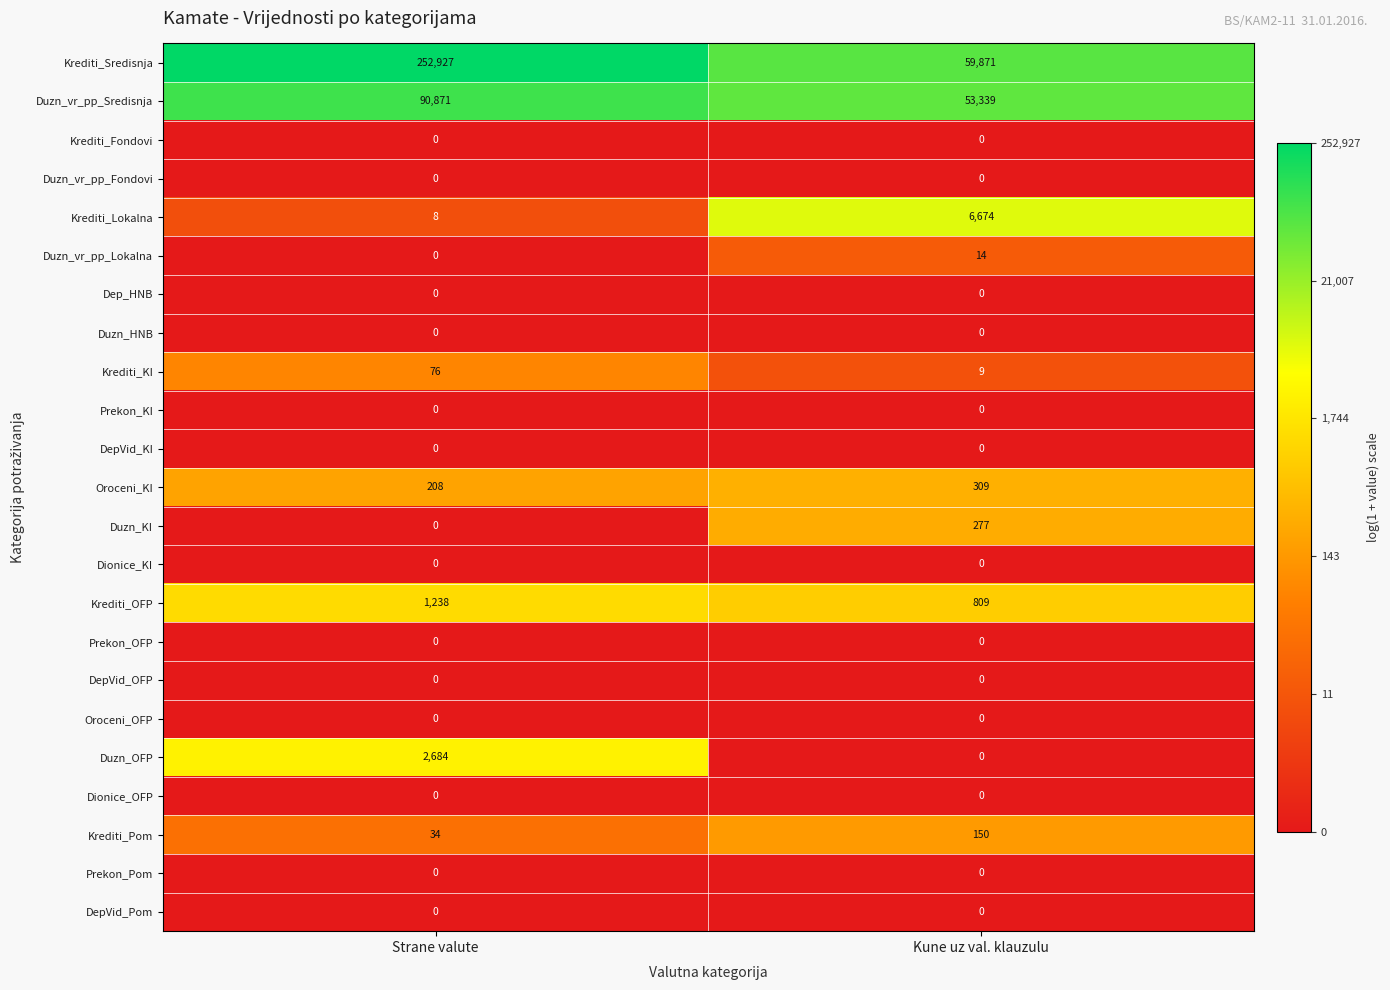

What is the approximate value of Krediti_OFP at Kune uz val. klauzulu, to the nearest 5?

810